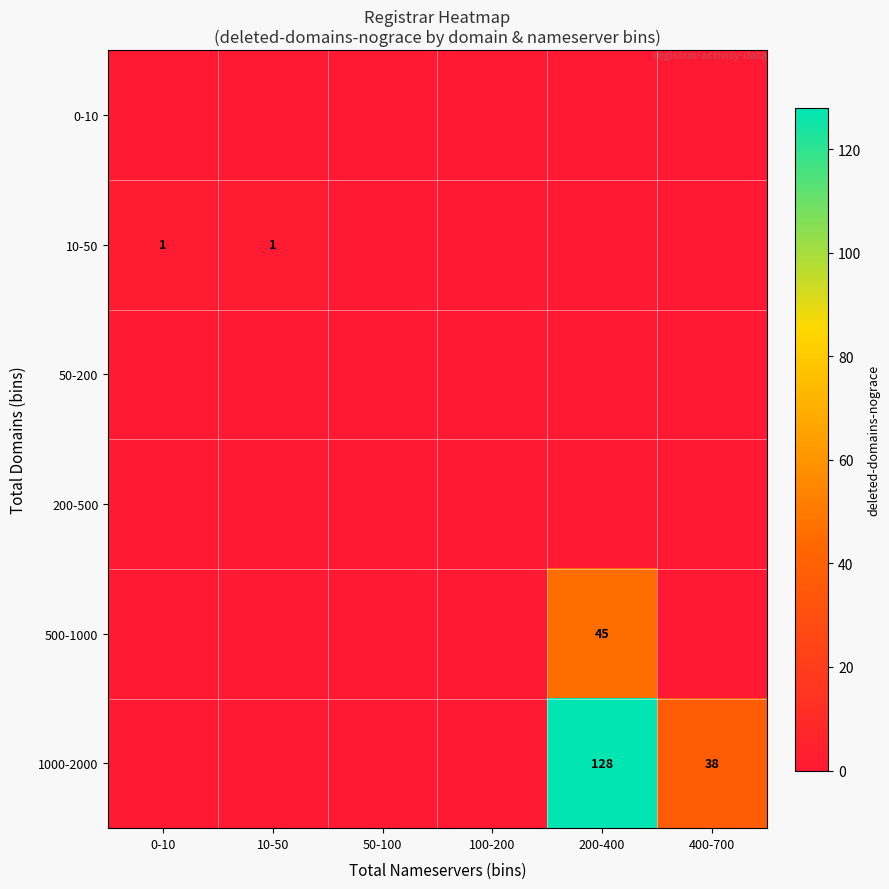

Between 0-10 and 100-200, which is larger?

0-10